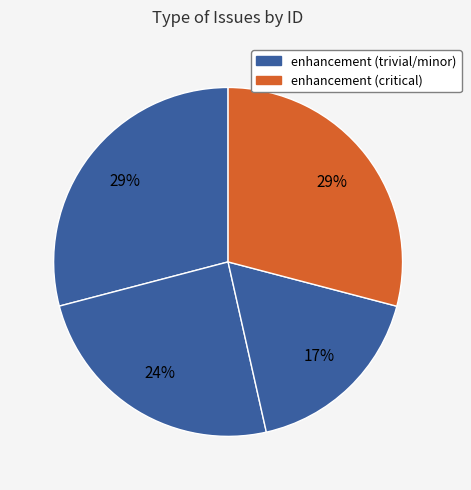

How many segments does this pie chart have?

4